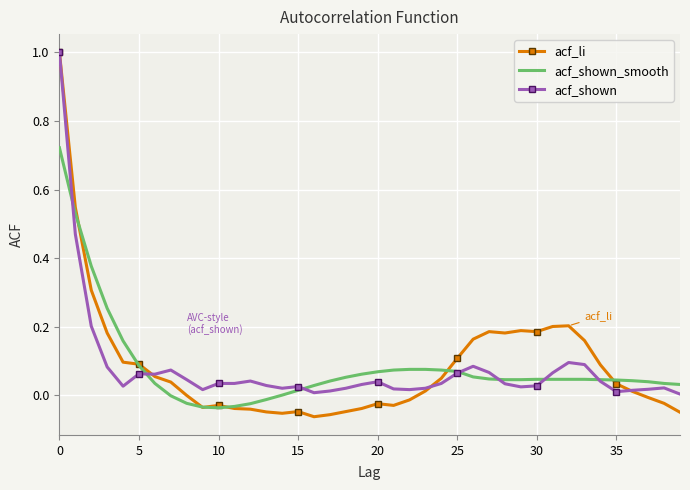

What is the maximum value shown in the chart?

1.0